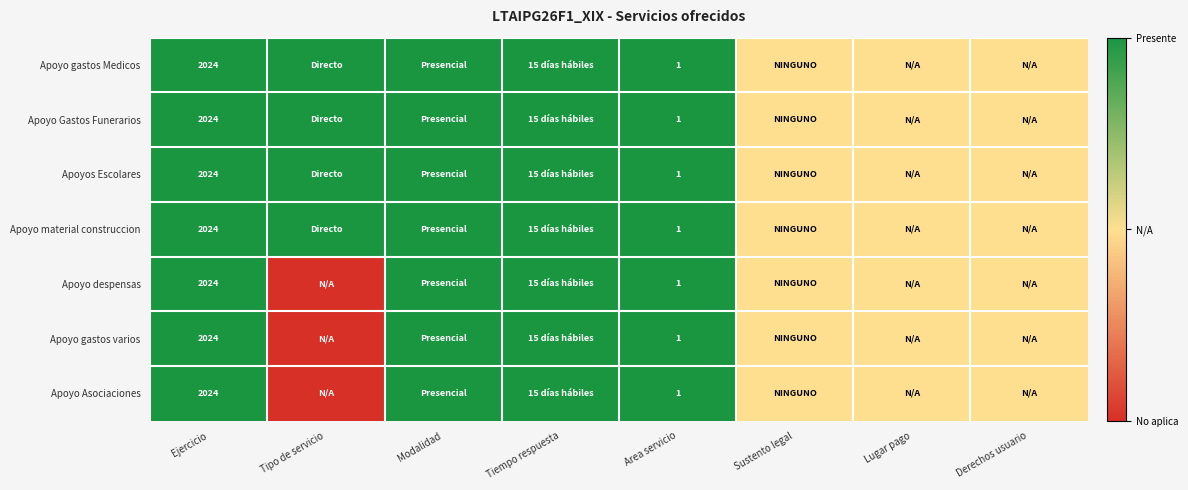

What is the maximum value shown in the chart?

1.0